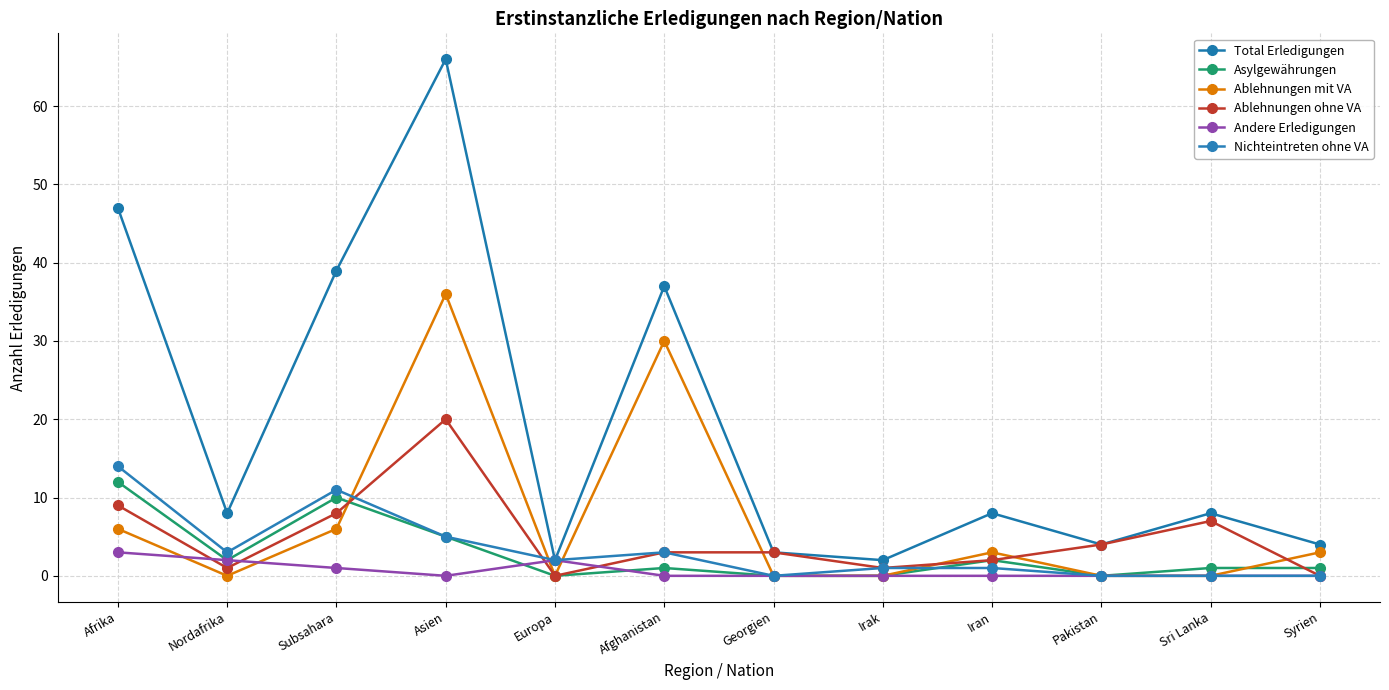

Rank the series at Afrika from lowest to highest value.

Andere Erledigungen, Ablehnungen mit VA, Ablehnungen ohne VA, Asylgewährungen, Nichteintreten ohne VA, Total Erledigungen